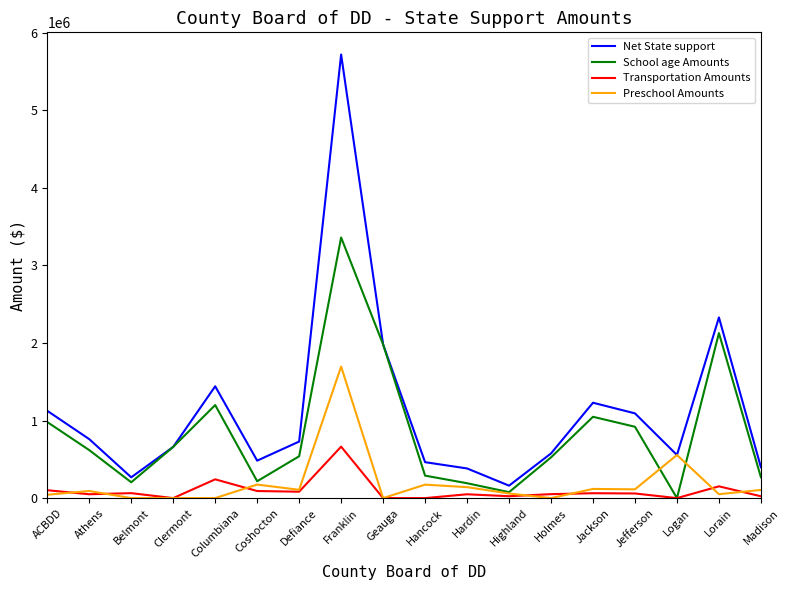

Count the number of data series in this chart.

4